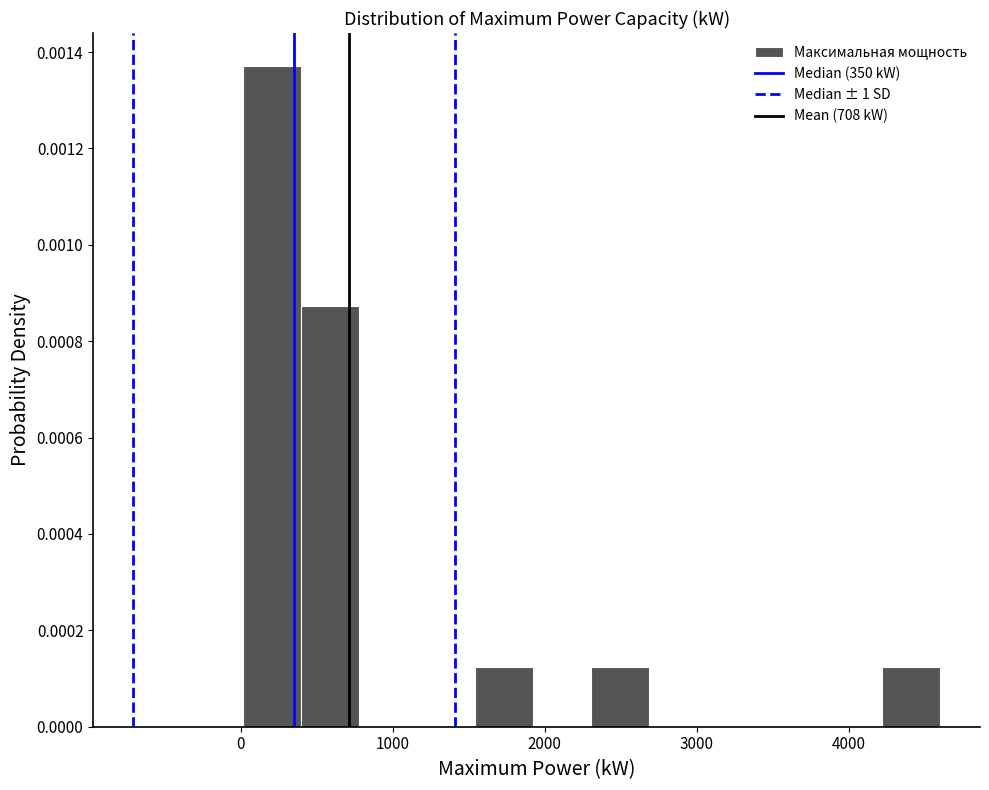

Read against the x-axis, roughly where is the centre of the tallest bar?

200